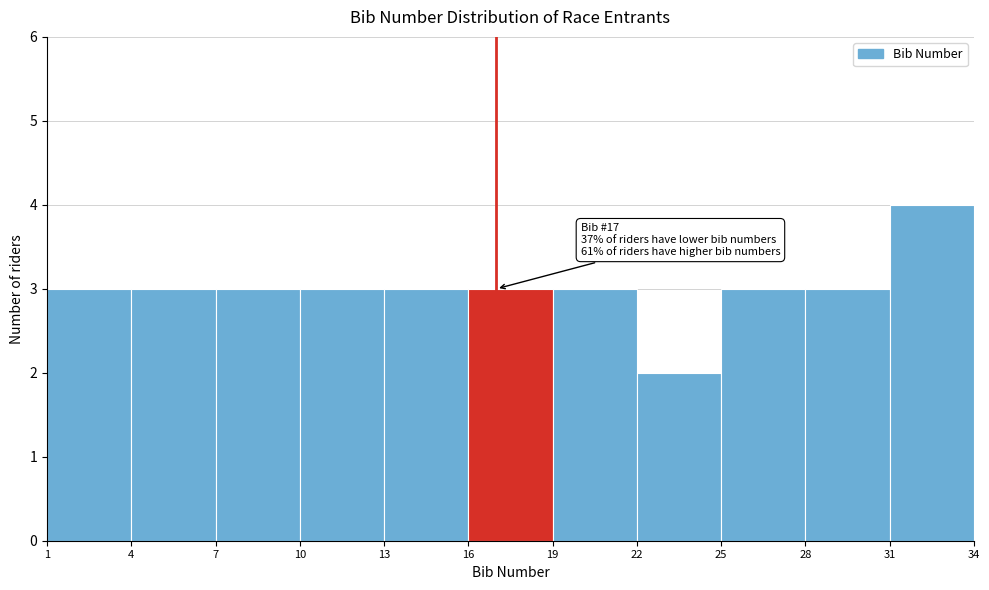

Which range on the x-axis has the tallest bar?

31 to 34